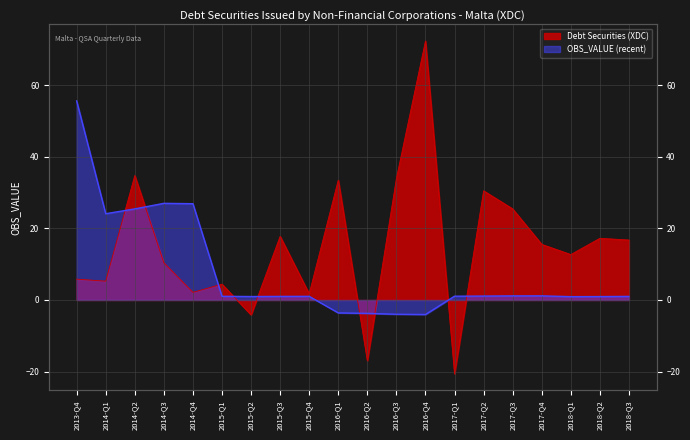

Rank the series at 2014-Q4 from lowest to highest value.

Debt Securities (XDC), OBS_VALUE (recent)